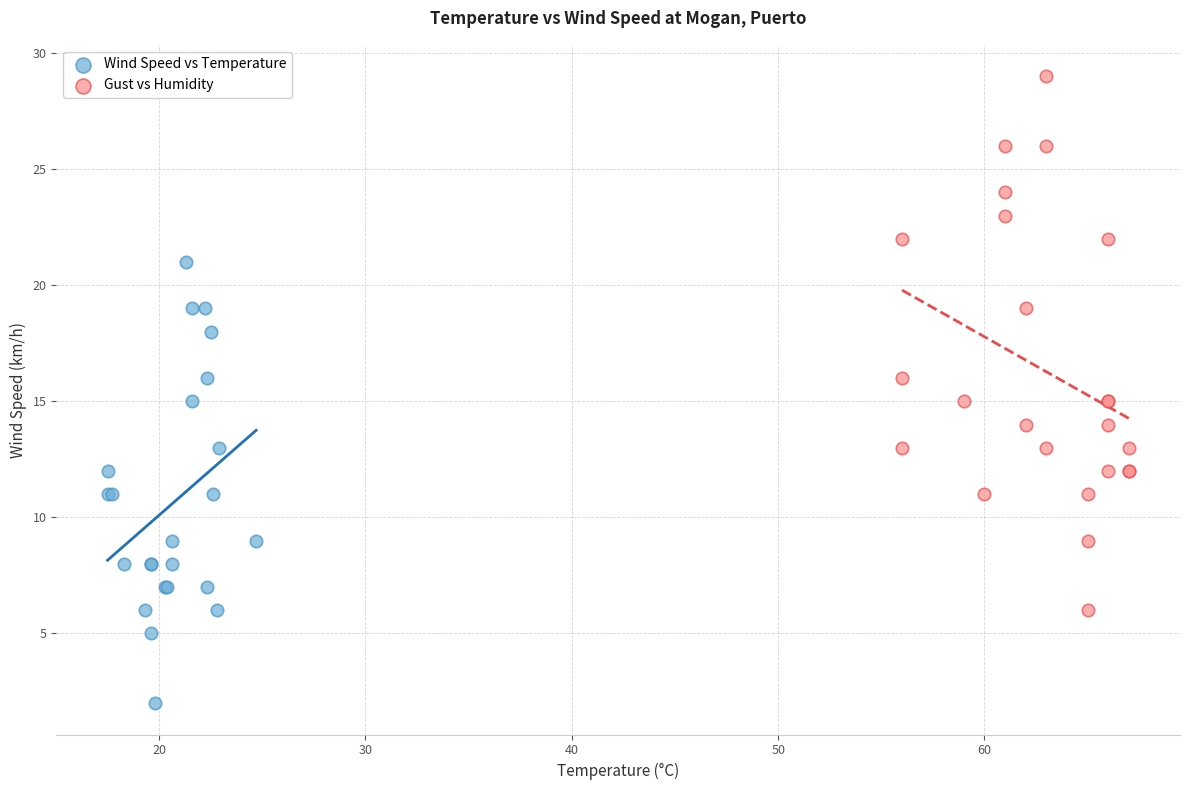

What are all the series names shown in the legend?

Wind Speed vs Temperature, Gust vs Humidity